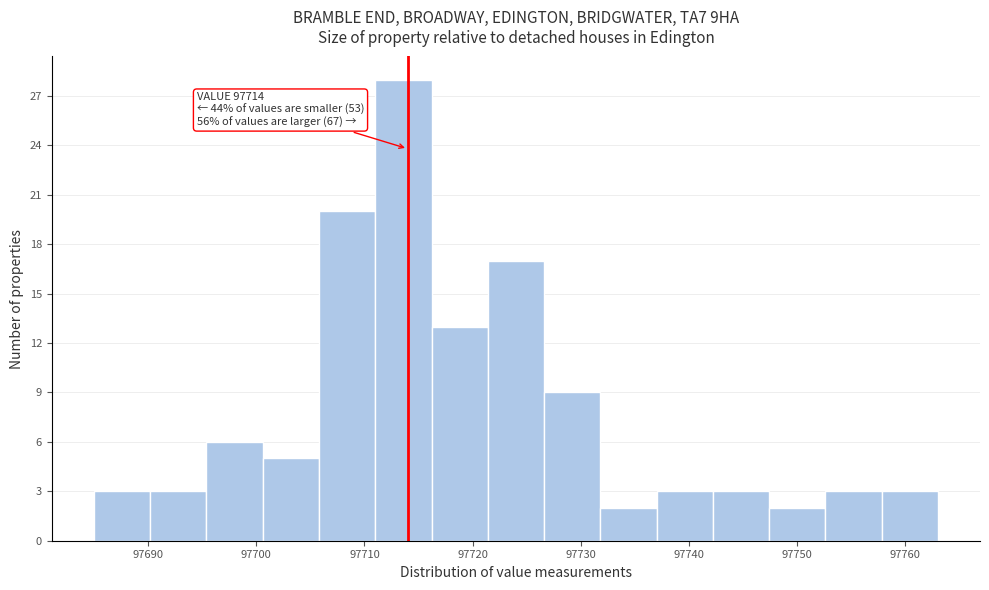

Which range on the x-axis has the tallest bar?

97711.0 to 97716.2